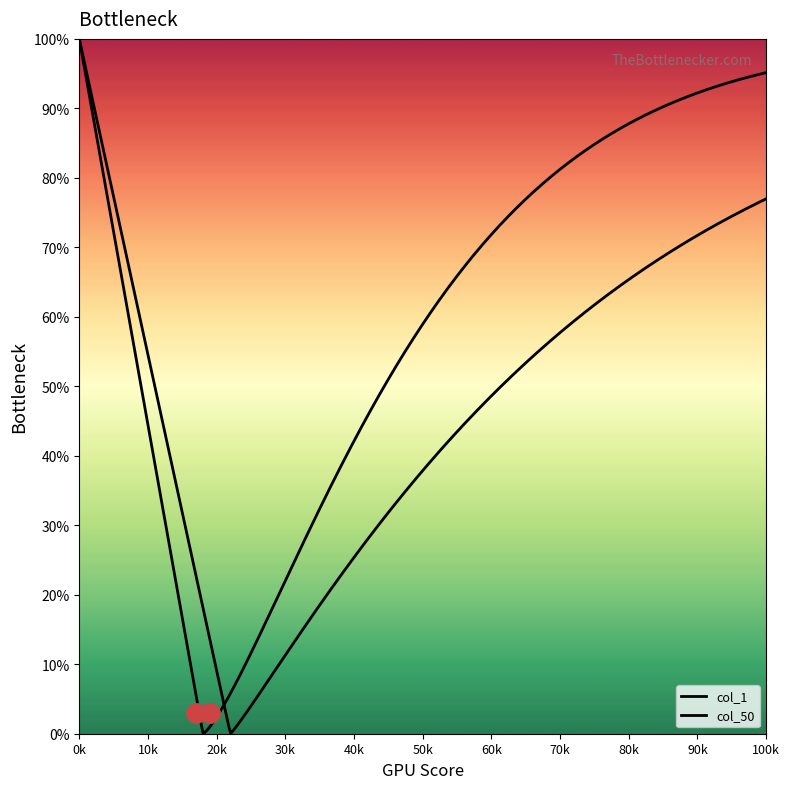

At how many categories does at least one series exceed 0?

14